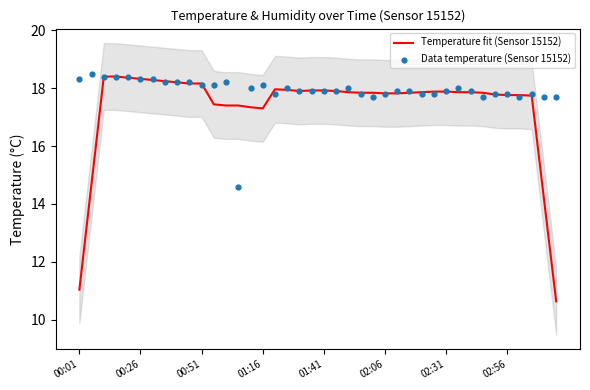

Is the value of Temperature fit (Sensor 15152) at 18 greater than the value of Data temperature (Sensor 15152) at 11?

No